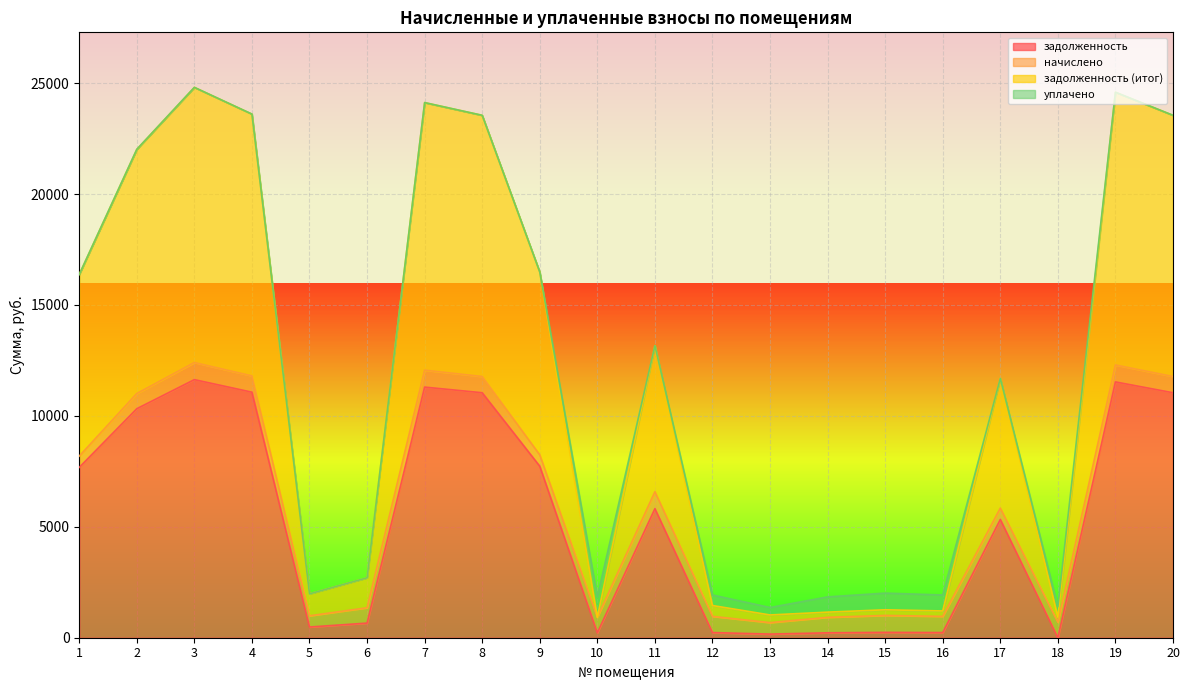

List the labels in order of задолженность value, largest first.

3, 19, 7, 4, 8, 20, 2, 9, 1, 11, 17, 6, 5, 15, 12, 16, 10, 14, 13, 18